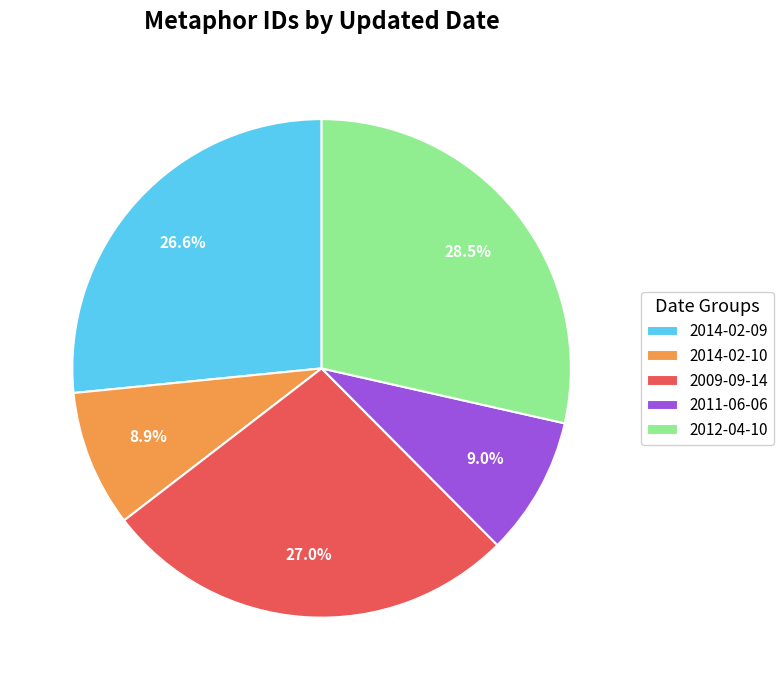

Between 2014-02-10 and 2009-09-14, which is larger?

2009-09-14